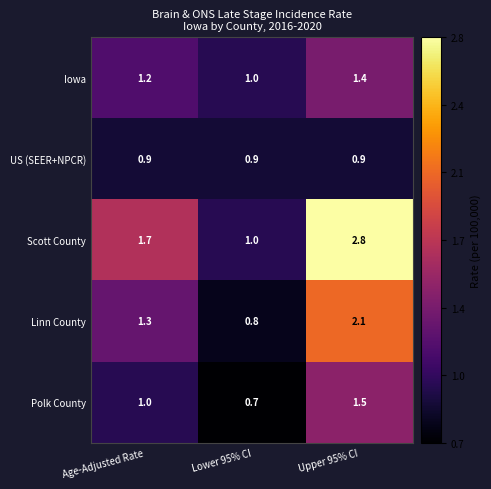

Reading left to right, what are all the values shown in this chart?

Iowa: 1.2	1.0	1.4
US (SEER+NPCR): 0.9	0.9	0.9
Scott County: 1.7	1.0	2.8
Linn County: 1.3	0.8	2.1
Polk County: 1.0	0.7	1.5